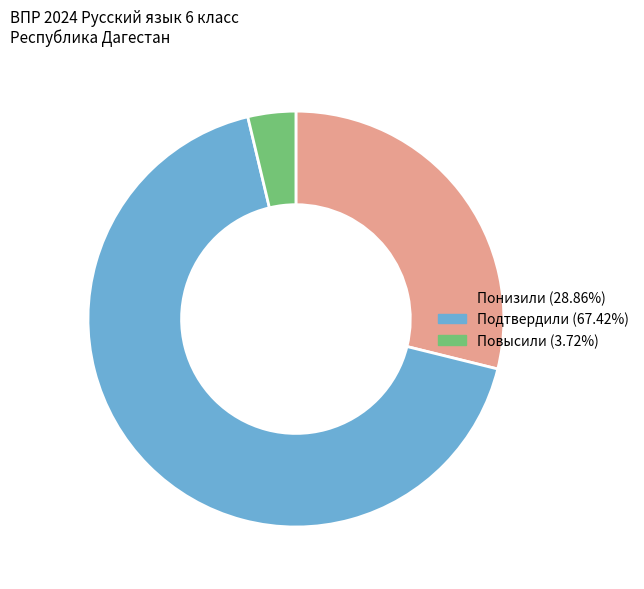

How many slices are in this pie chart?

3